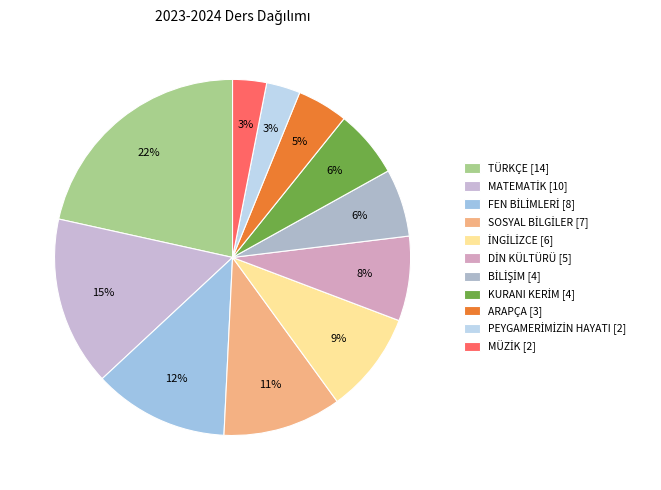

What is the smallest slice in the pie chart?

PEYGAMERİMİZİN HAYATI